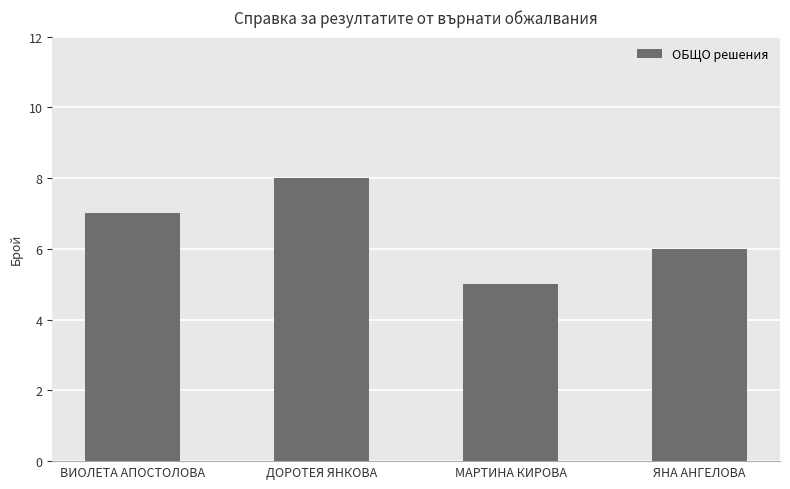

What is the sum of all values?

26